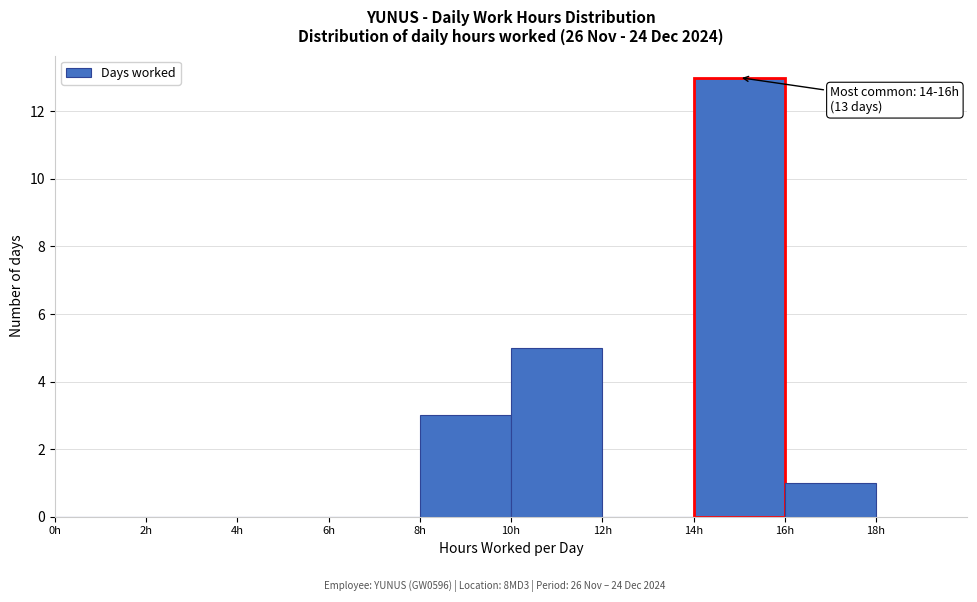

Over which range of the x-axis is the bar tallest?

14 to 16